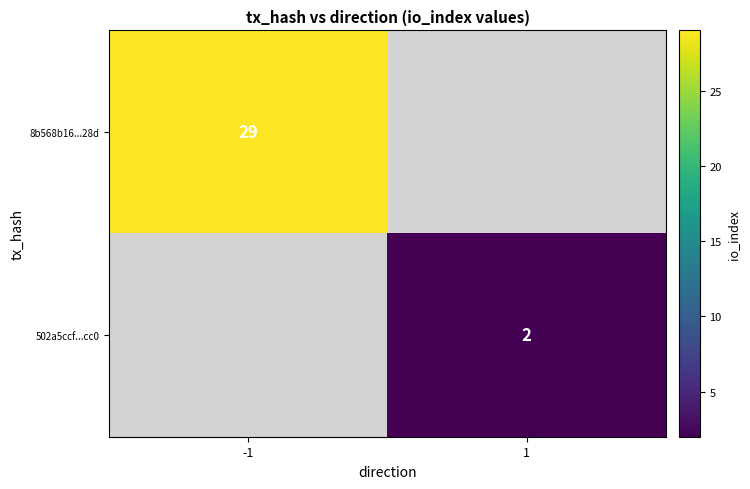

The value of 502a5ccf...cc0 at 1 is 2. True or false?

True